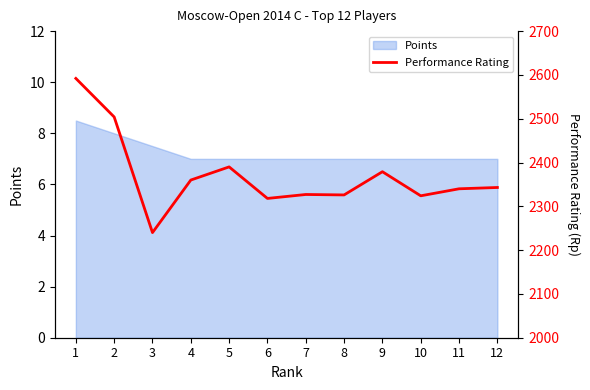

At which category does the chart reach its peak across all series?

1